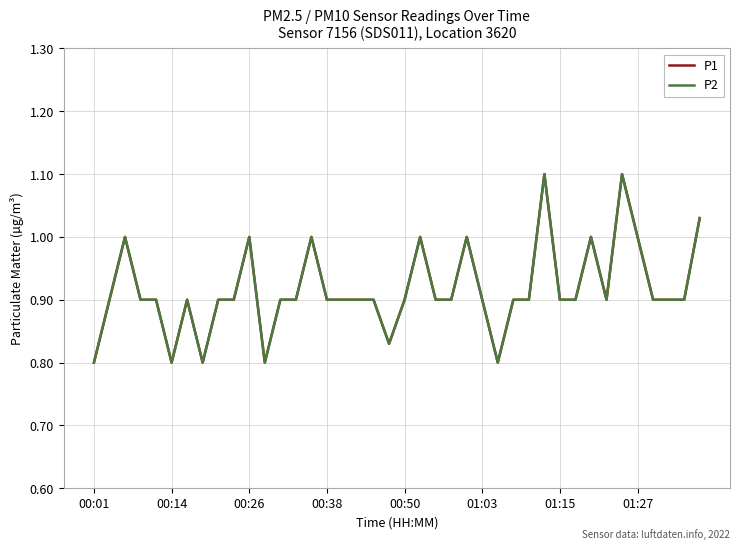

True or false: P2 and P1 cross at least once.

False